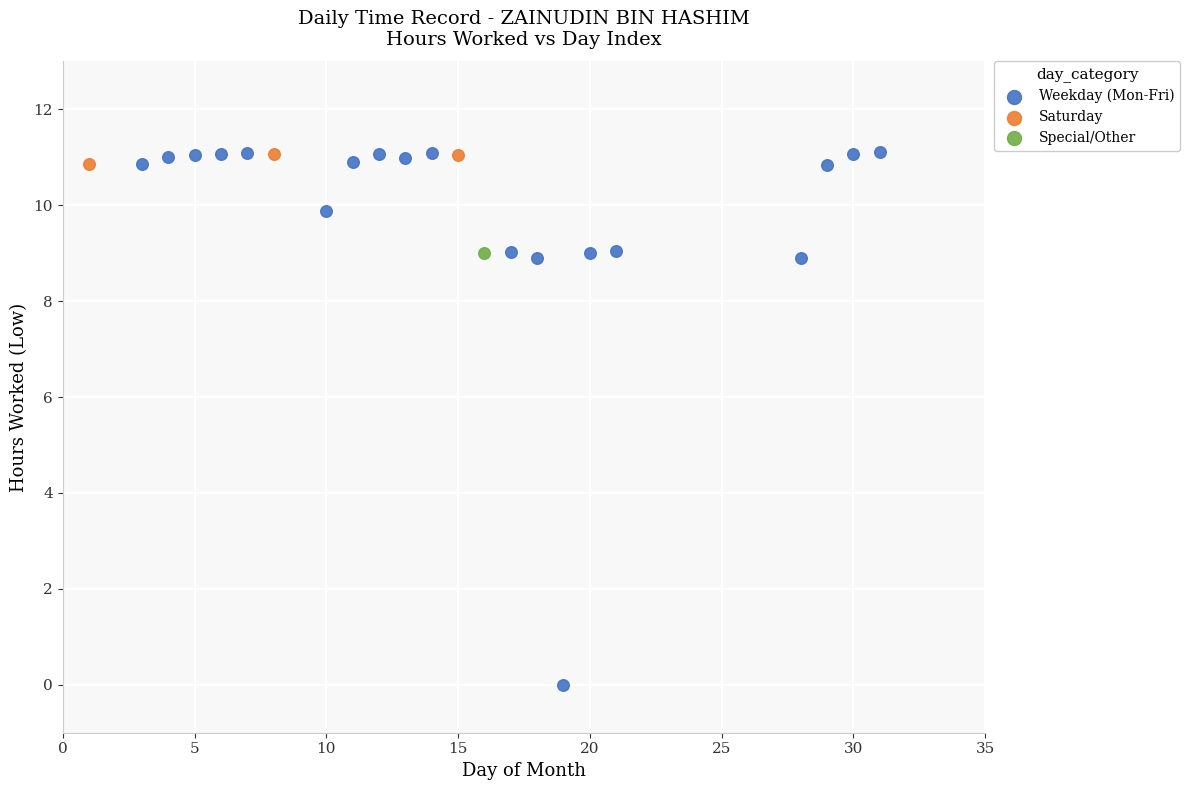

Which series contains the lowest Y value?

Weekday (Mon-Fri)